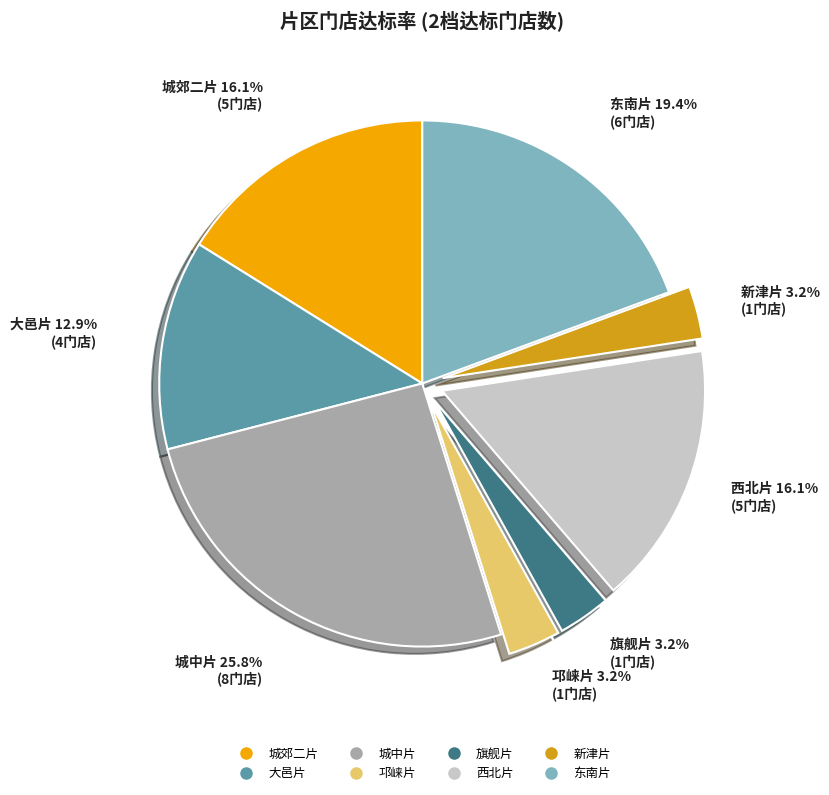

Which category has the biggest portion of the pie?

城中片